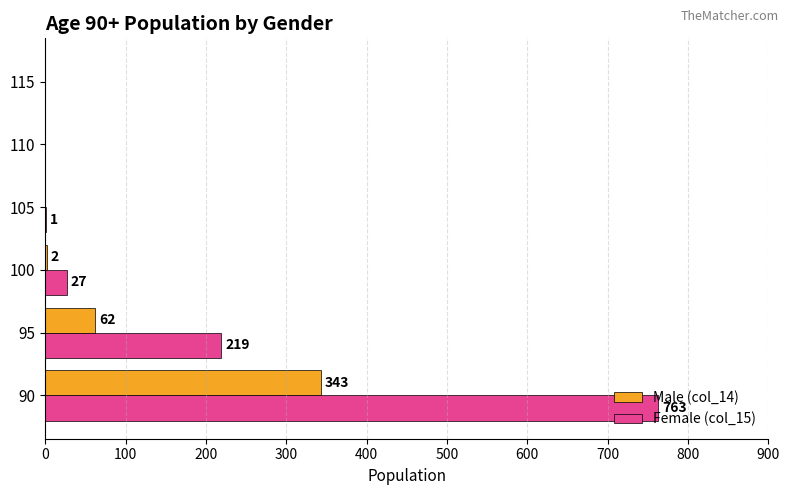

Between 105 and 110, which series saw the biggest shift?

Female (col_15)